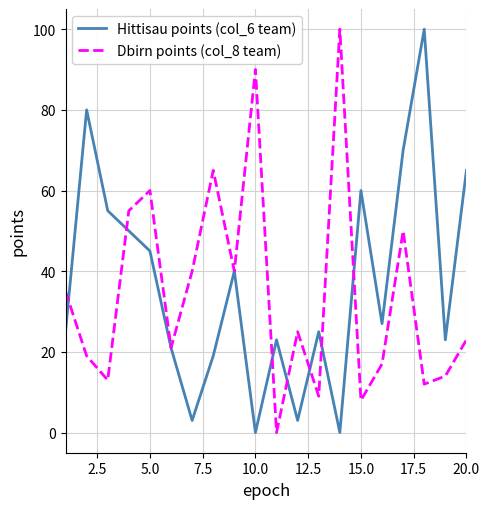

Reading left to right, transcribe all the data shown in this chart.

Hittisau points (col_6 team): 25	80	55	50	45	21	3	19	40	0	23	3	25	0	60	27	70	100	23	65
Dbirn points (col_8 team): 35	19	13	55	60	21	40	65	40	90	0	25	9	100	8	17	50	12	14	23